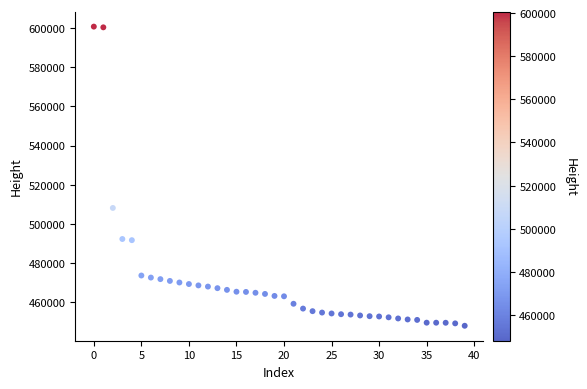

What is the range of Y values (max minus min)?

152606